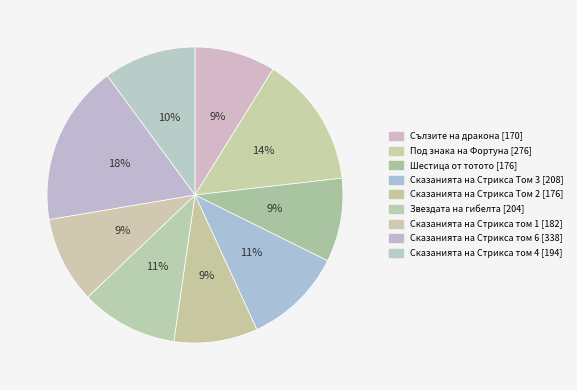

Count the number of slices in the pie.

9